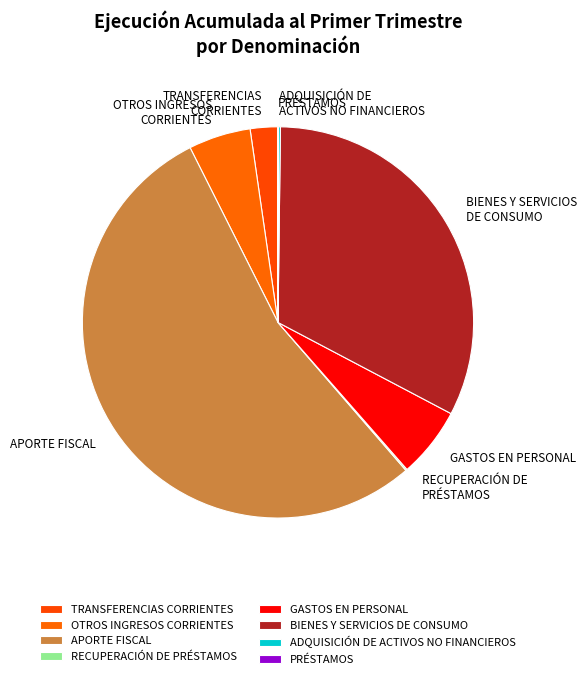

Between BIENES Y SERVICIOS DE CONSUMO and OTROS INGRESOS CORRIENTES, which is larger?

BIENES Y SERVICIOS DE CONSUMO